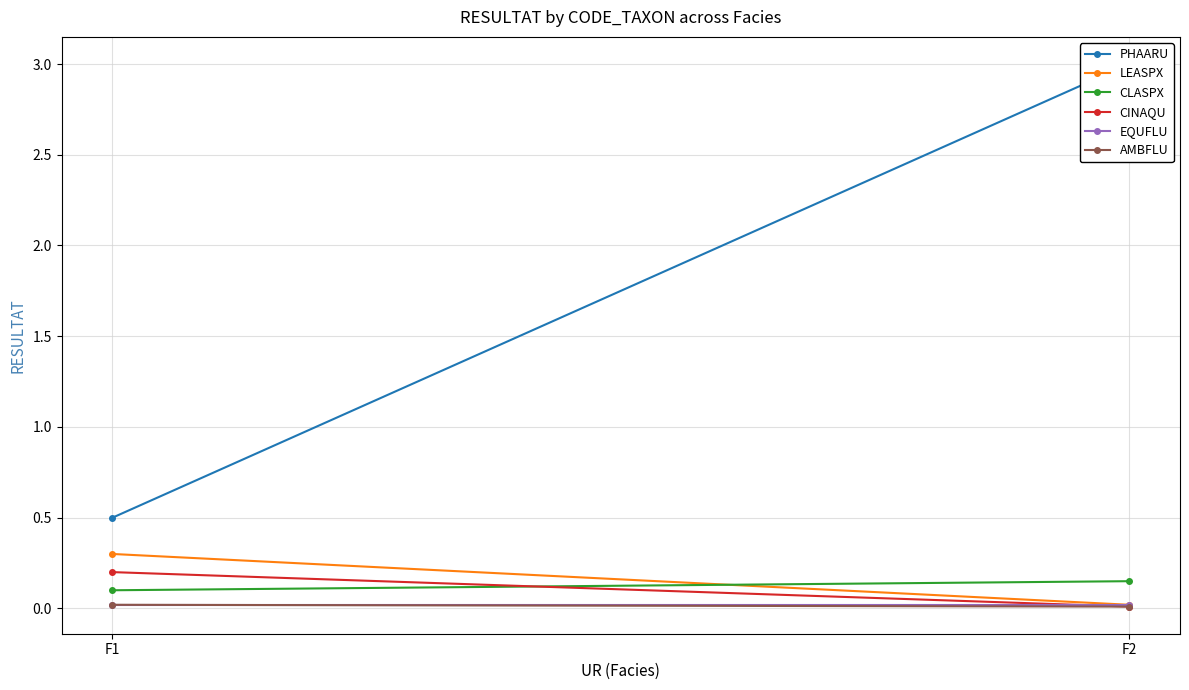

Is it true that CLASPX equals 0.1 at F2?

True